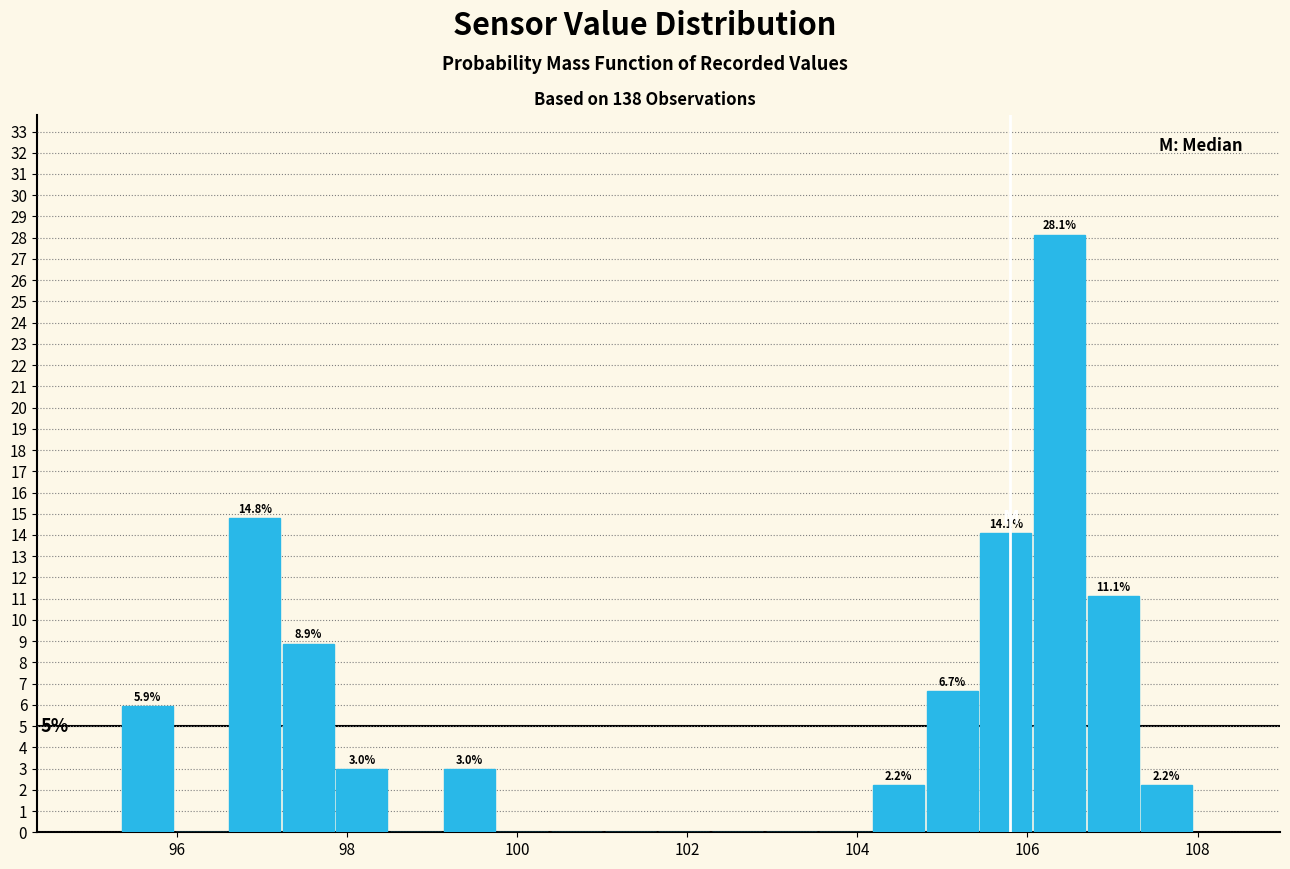

Read against the x-axis, roughly where is the centre of the tallest bar?

106.4